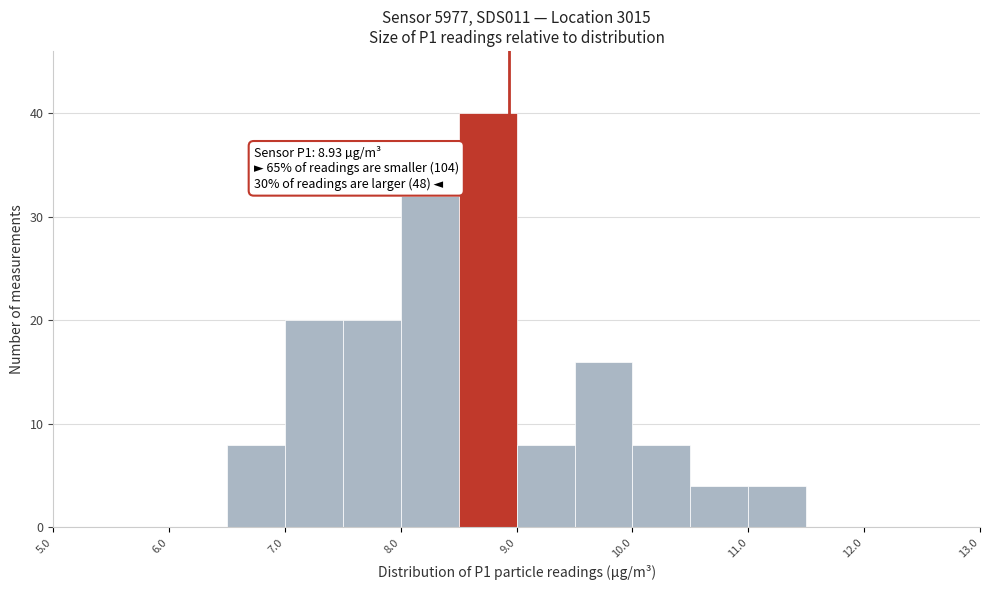

Which range on the x-axis has the tallest bar?

8.5 to 9.0